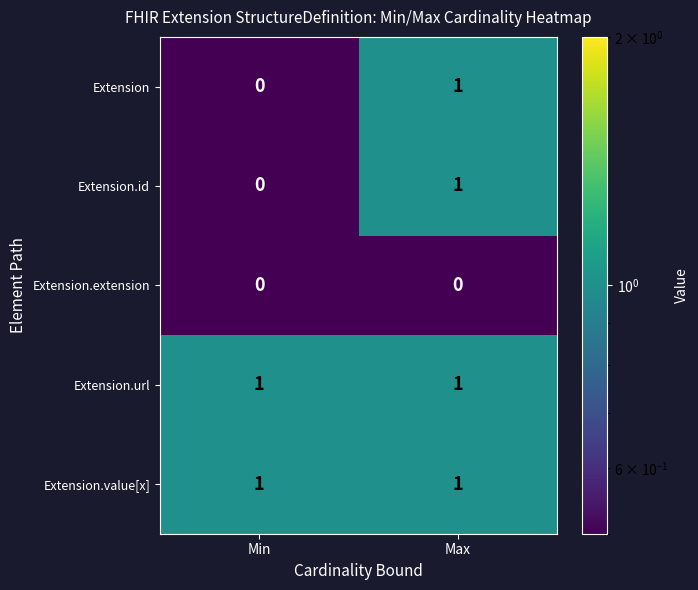

Is it true that Extension.value[x] equals 2 at Max?

False